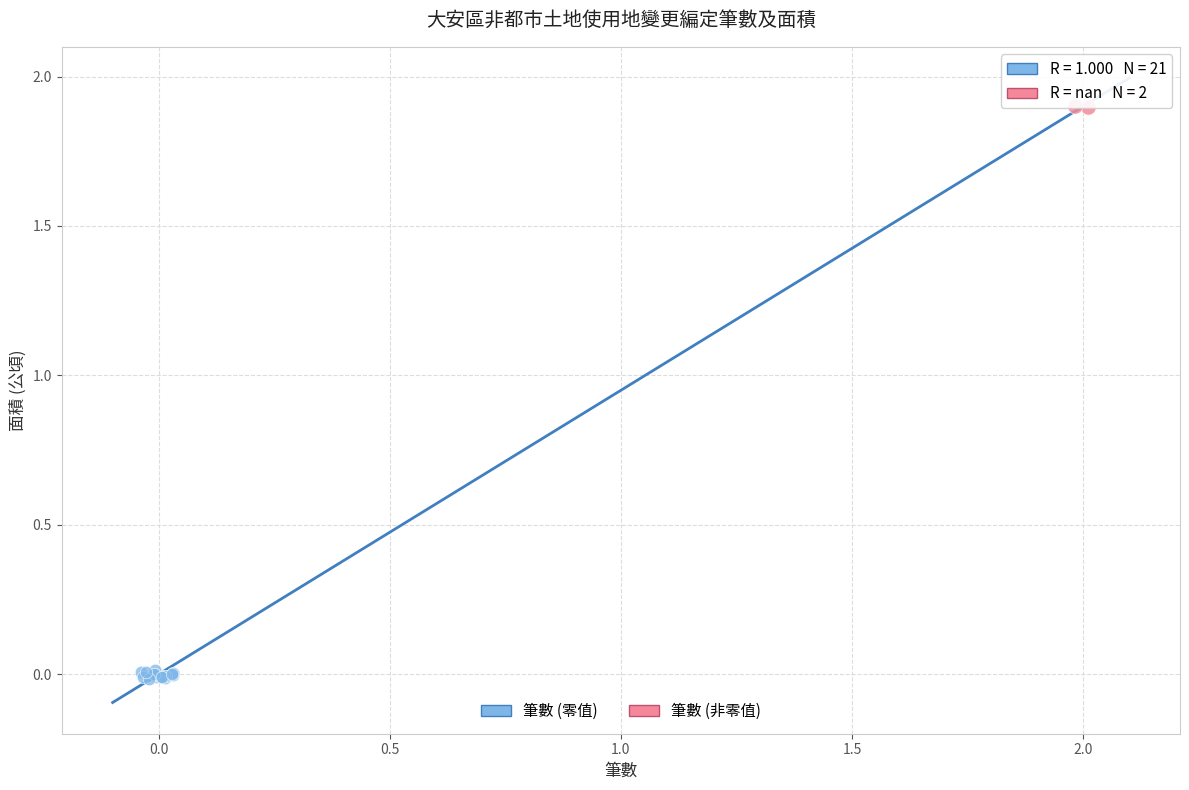

What are all the series names shown in the legend?

筆數 (零值), 筆數 (非零值)